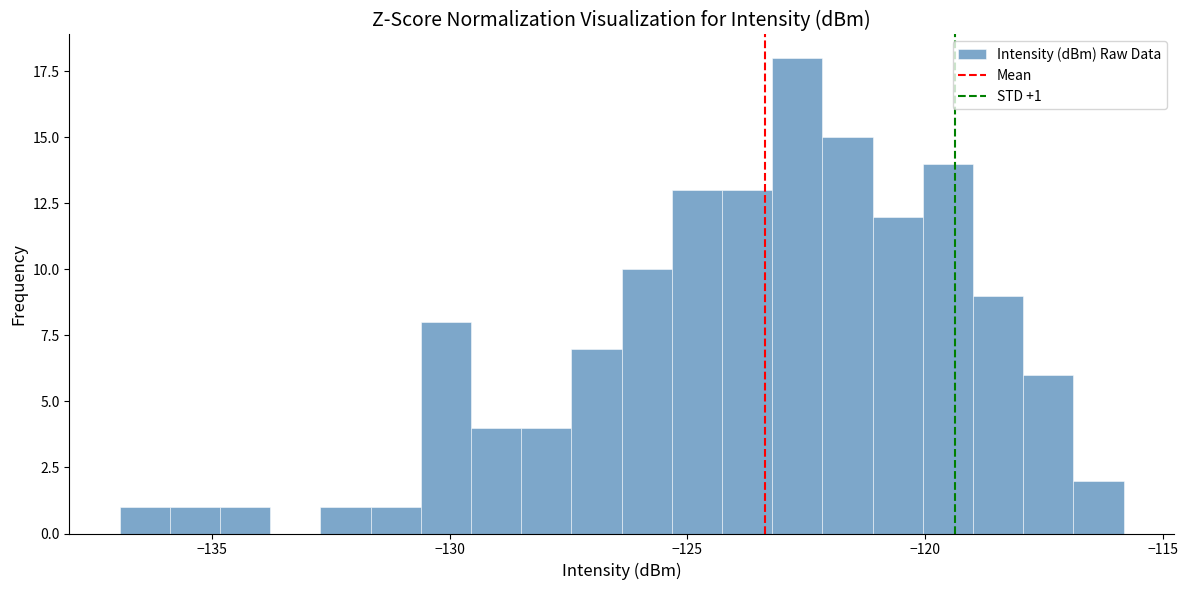

Around what value on the x-axis is the tallest bar? Give the approximate position of its centre, as read against the axis.

-122.5